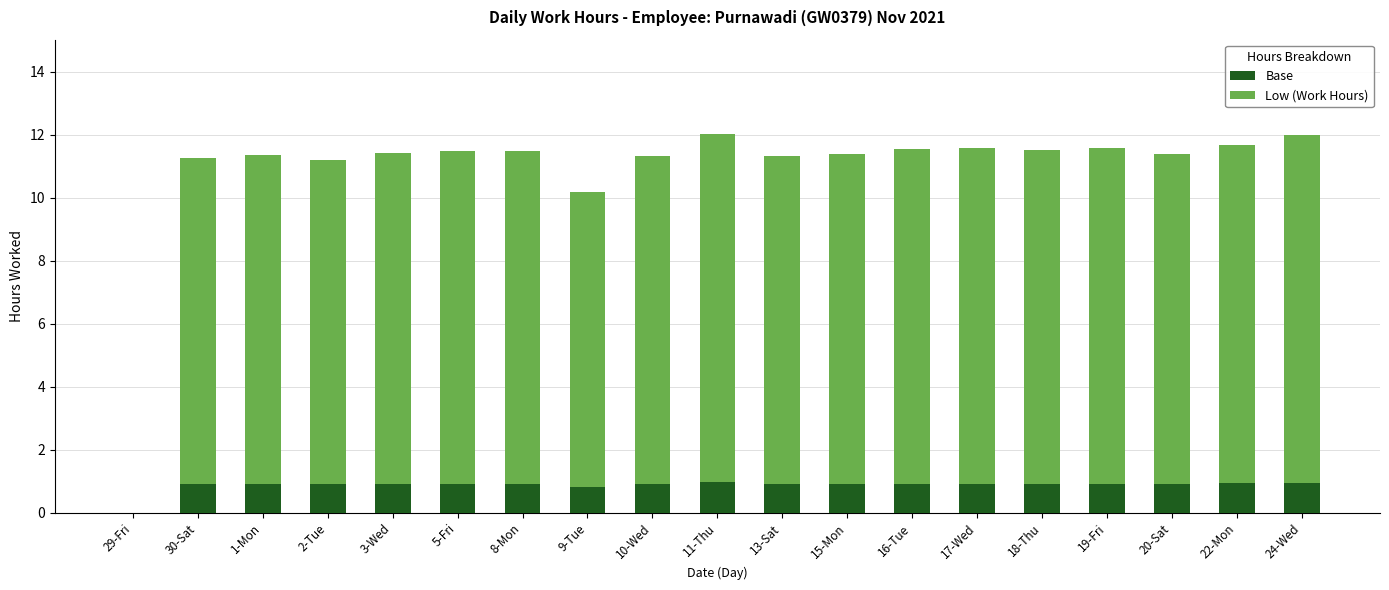

True or false: Base has a value of 1.0 at 11-Thu.

True